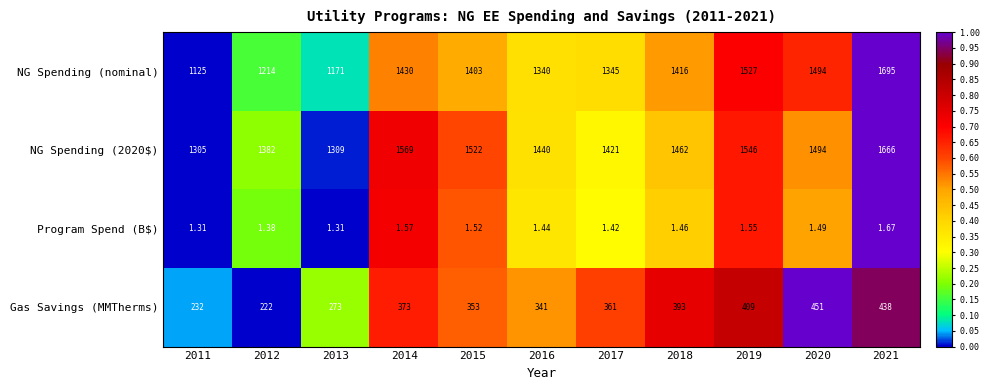

Between 2011 and 2020, which series saw the biggest shift?

NG Spending (nominal)